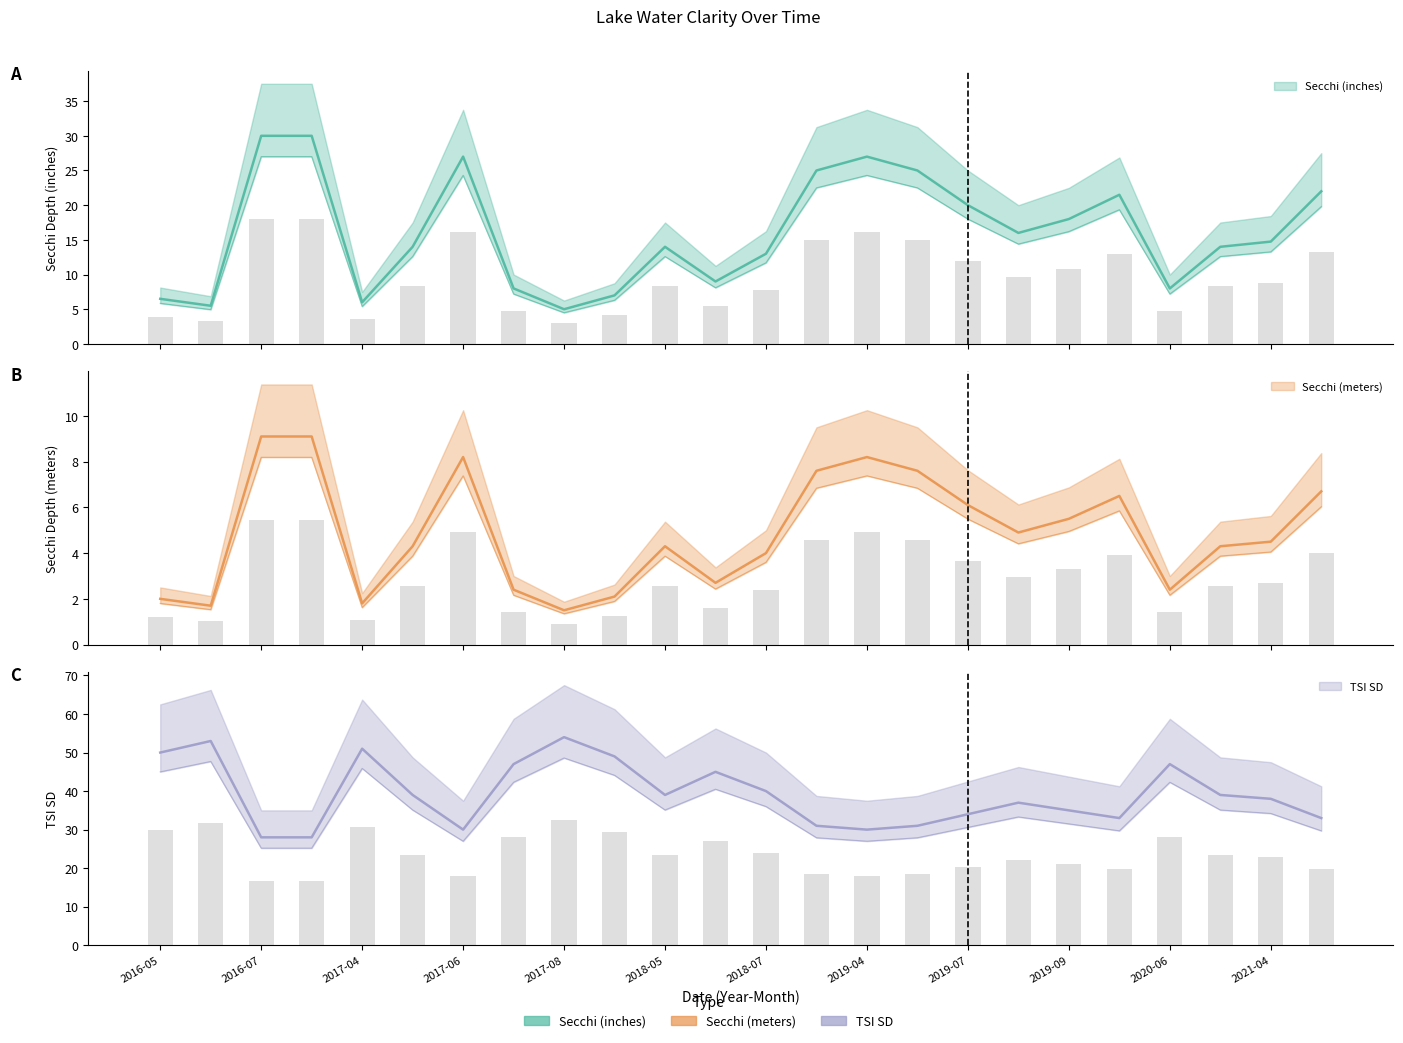

Which series has the largest total across all categories?

TSI SD